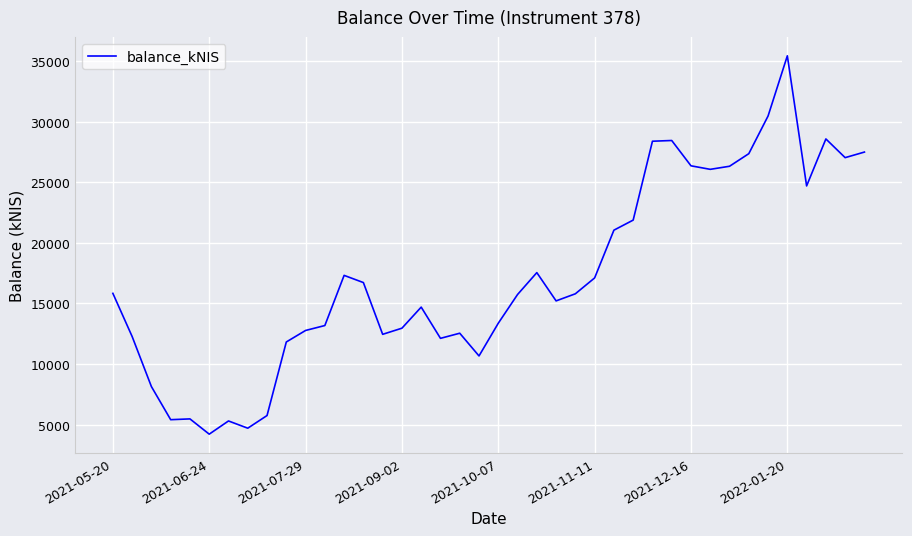

What is the greatest value displayed?

35441.3